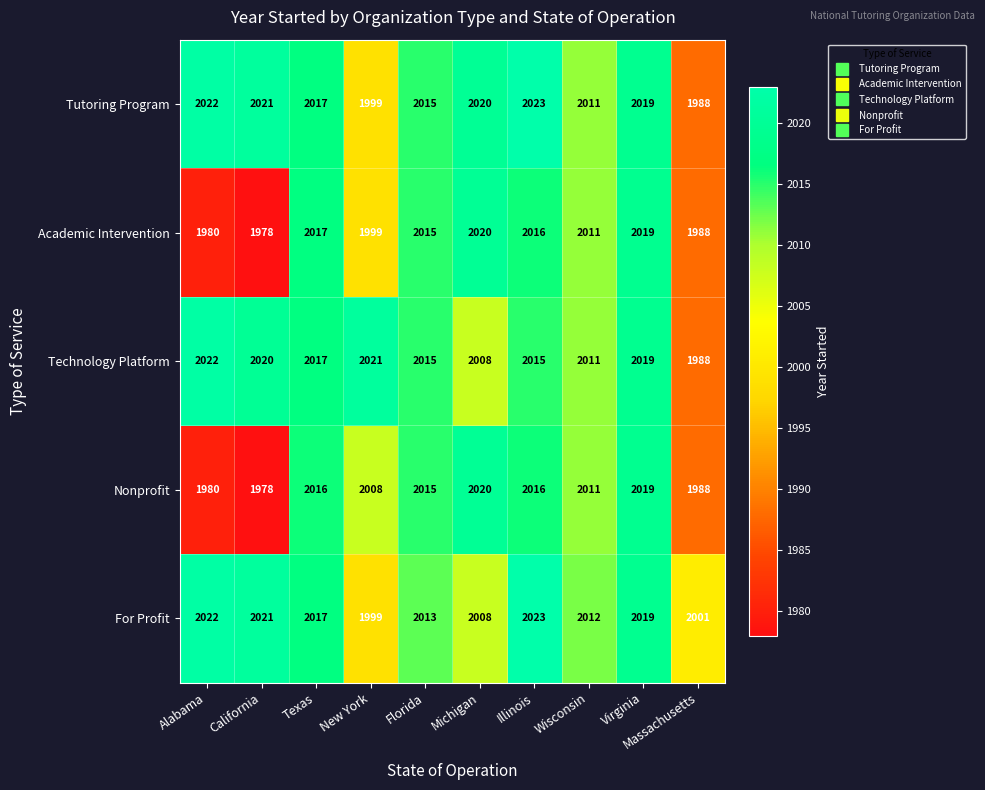

The For Profit series shows 2019 at Virginia. True or false?

True